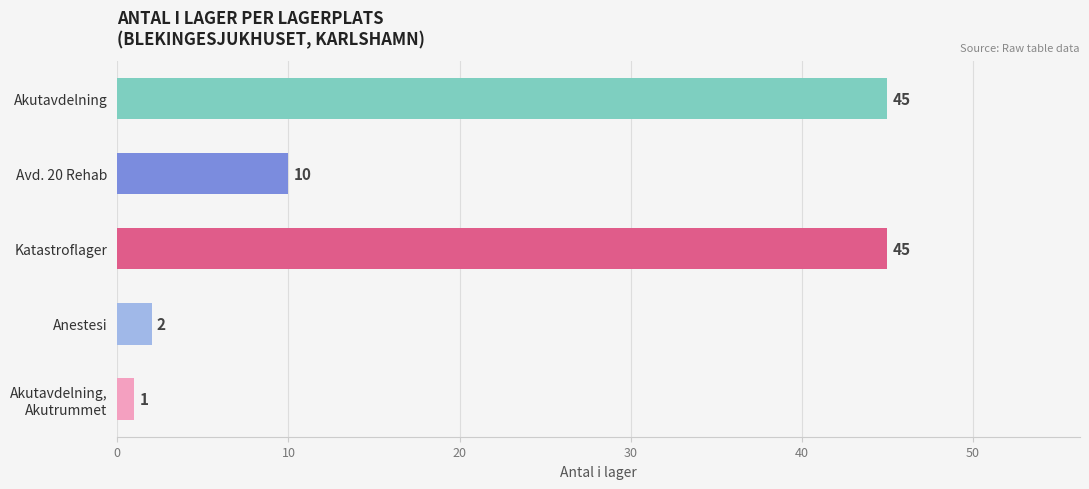

The chart shows a value of 45 at Akutavdelning. True or false?

True